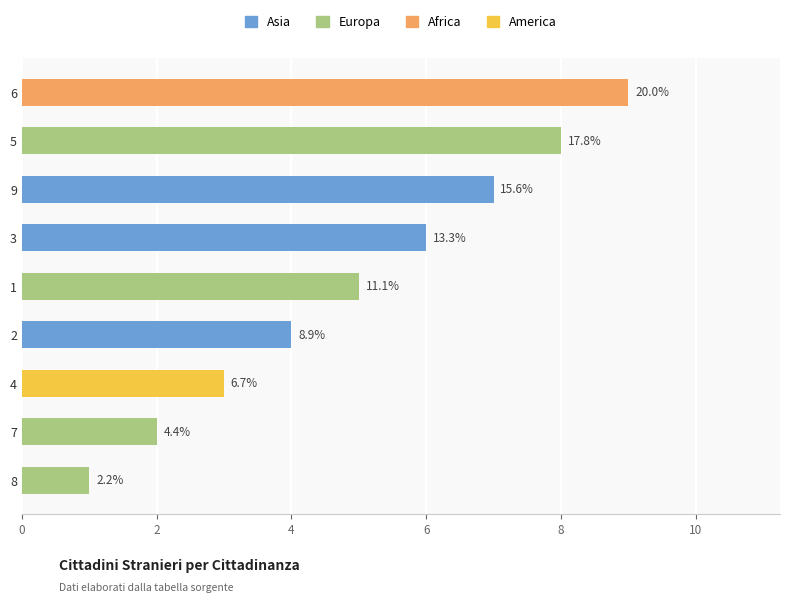

What is the greatest value displayed?

9